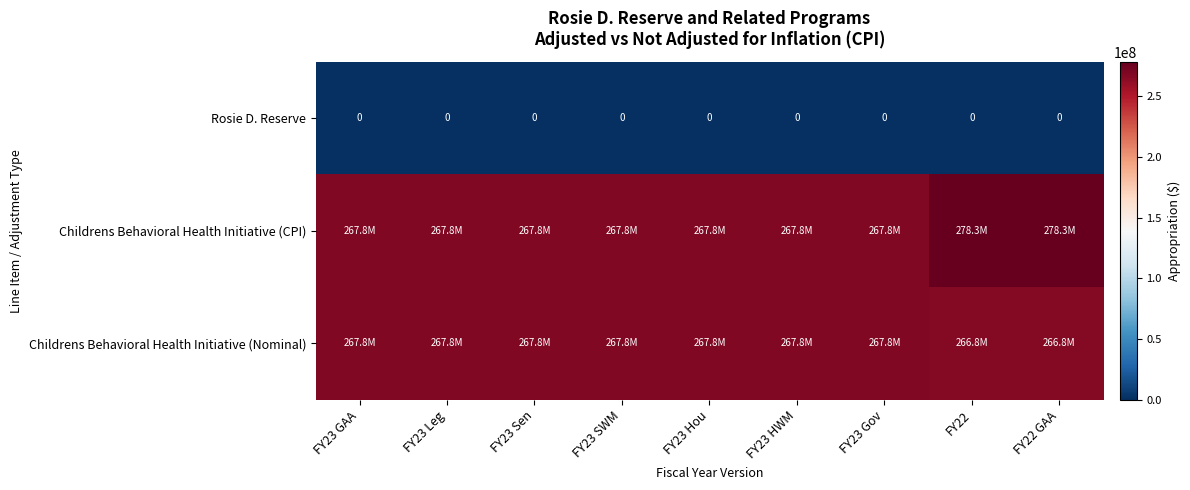

What is the maximum value shown in the chart?

278338663